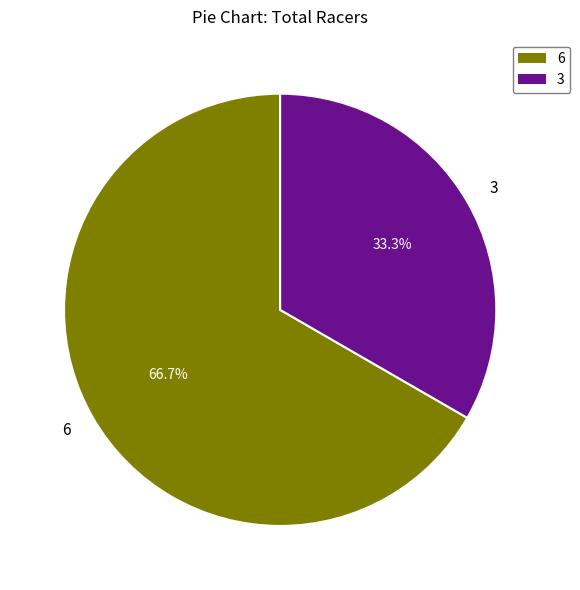

To the nearest percent, what is the combined percentage of 3 and 6?

100%